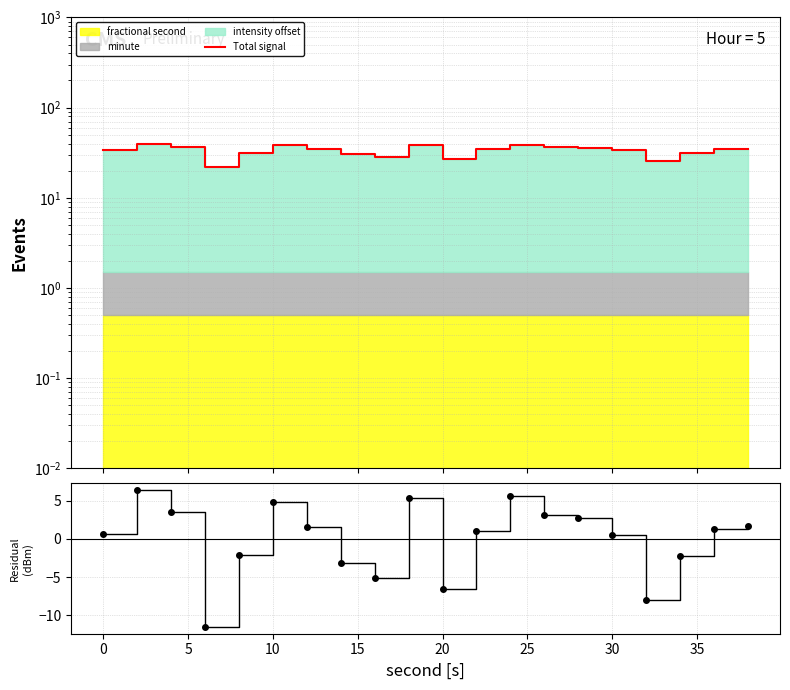

What is the value of the Total signal point at the 17th from the left?

25.3